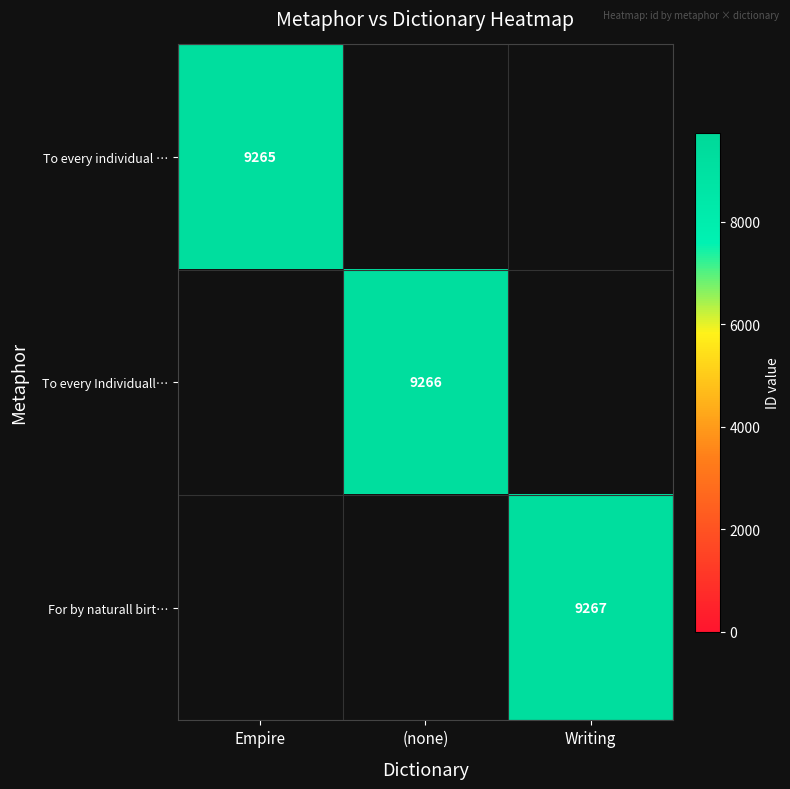

At which category is the sum across all series the highest?

Writing